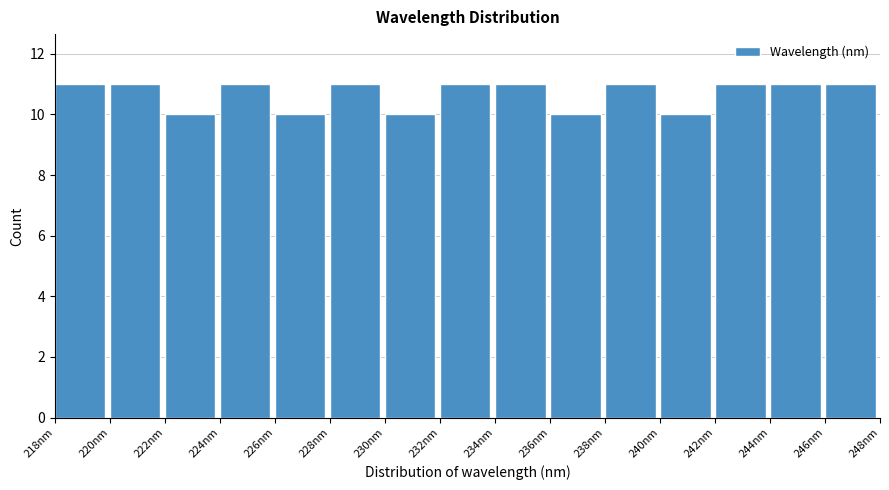

How tall is the bar that spans 242 to 244 on the x-axis? Neither the bar edges nor the heights are printed on the chart, so give them approximately, as read against the axes.

11